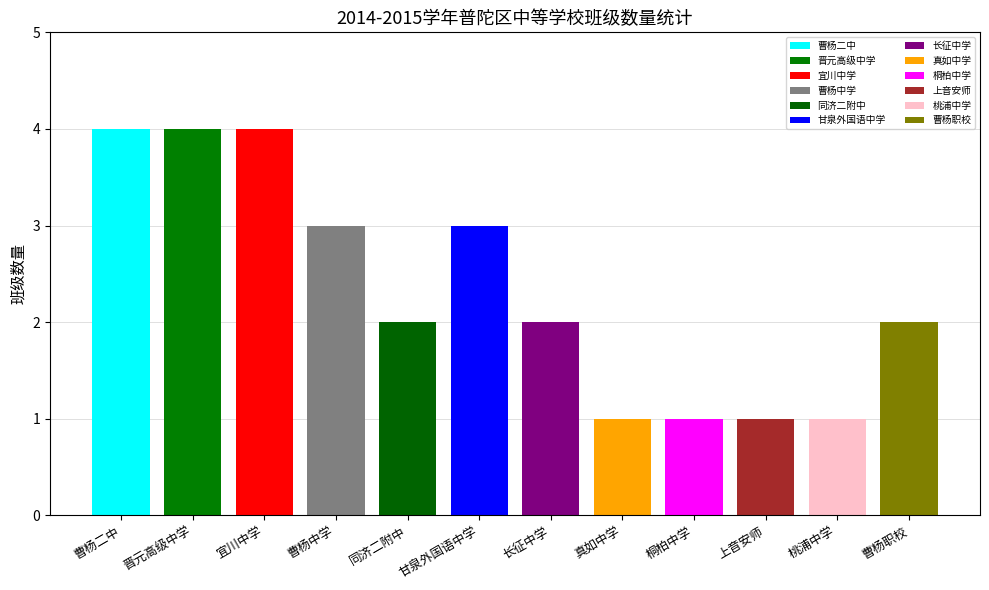

Which category has the highest value across all series?

曹杨二中